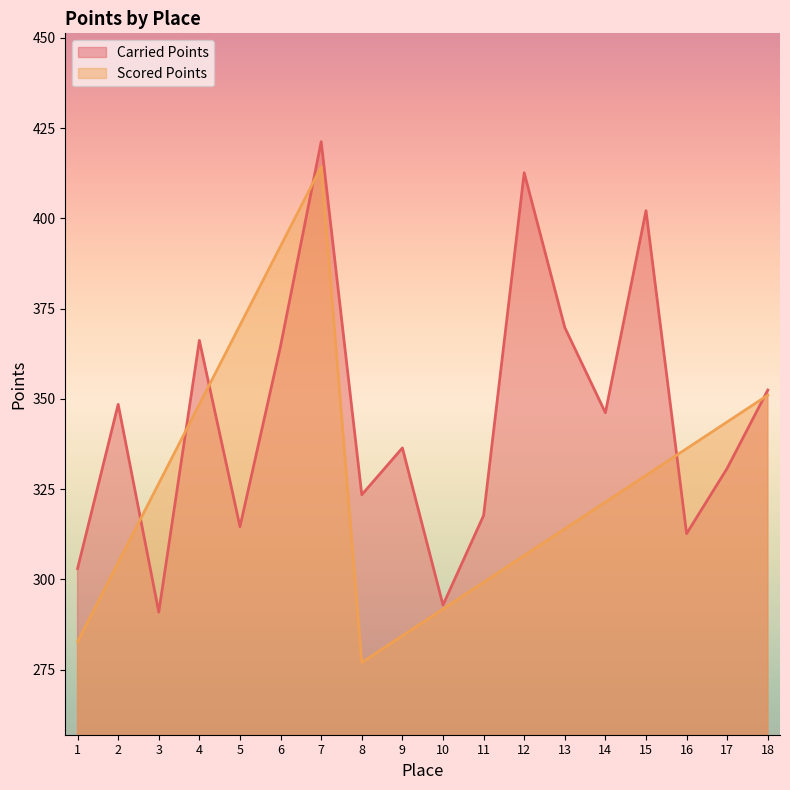

Which has a higher value, 10 or 13?

13